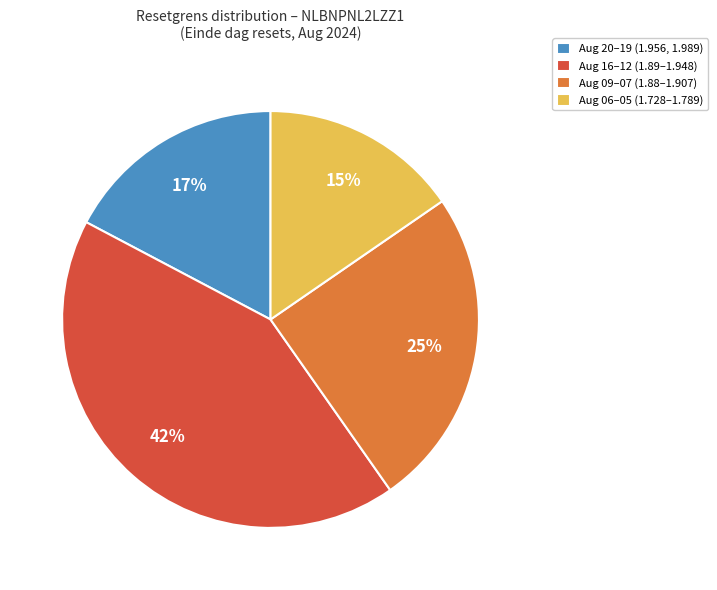

Combined, do Aug 06–05 (1.728–1.789) and Aug 20–19 (1.956, 1.989) account for over 50%?

No